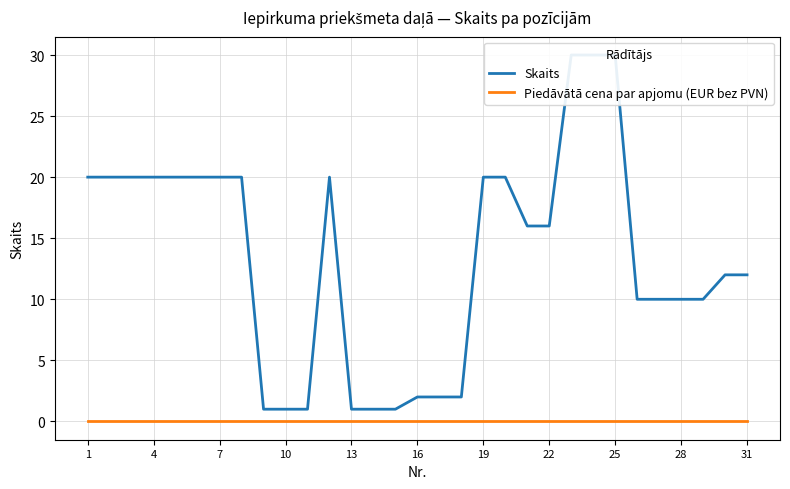

Rank the series by their average value, from lowest to highest.

Piedāvātā cena par apjomu (EUR bez PVN), Skaits